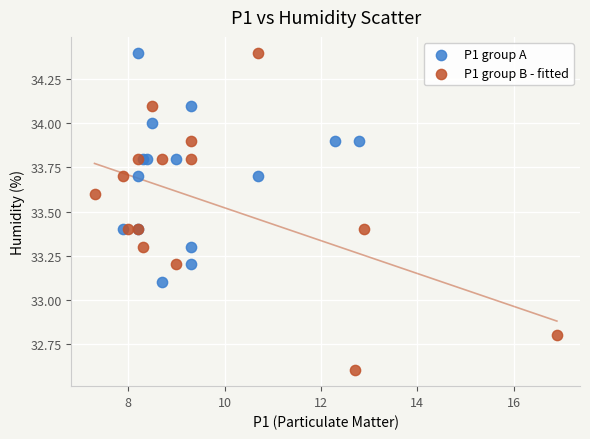

Which series has the largest Y range (max minus min)?

P1 group B - fitted